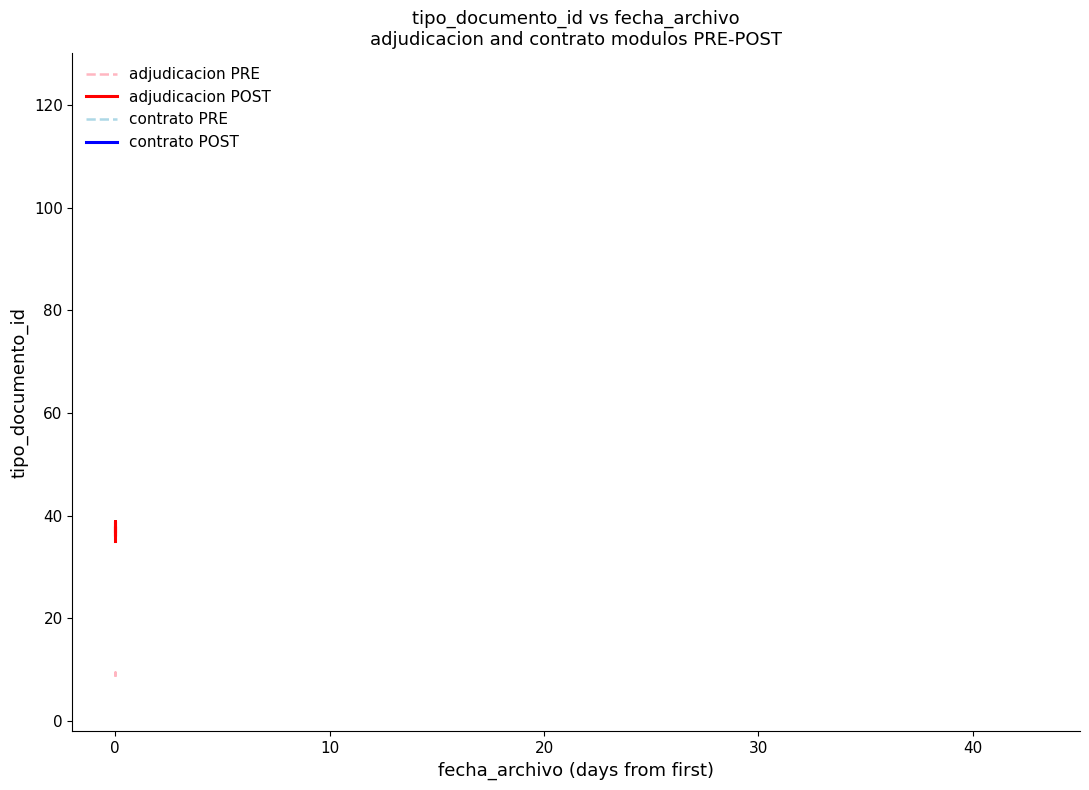

Read the adjudicacion PRE value at 0.

9.5